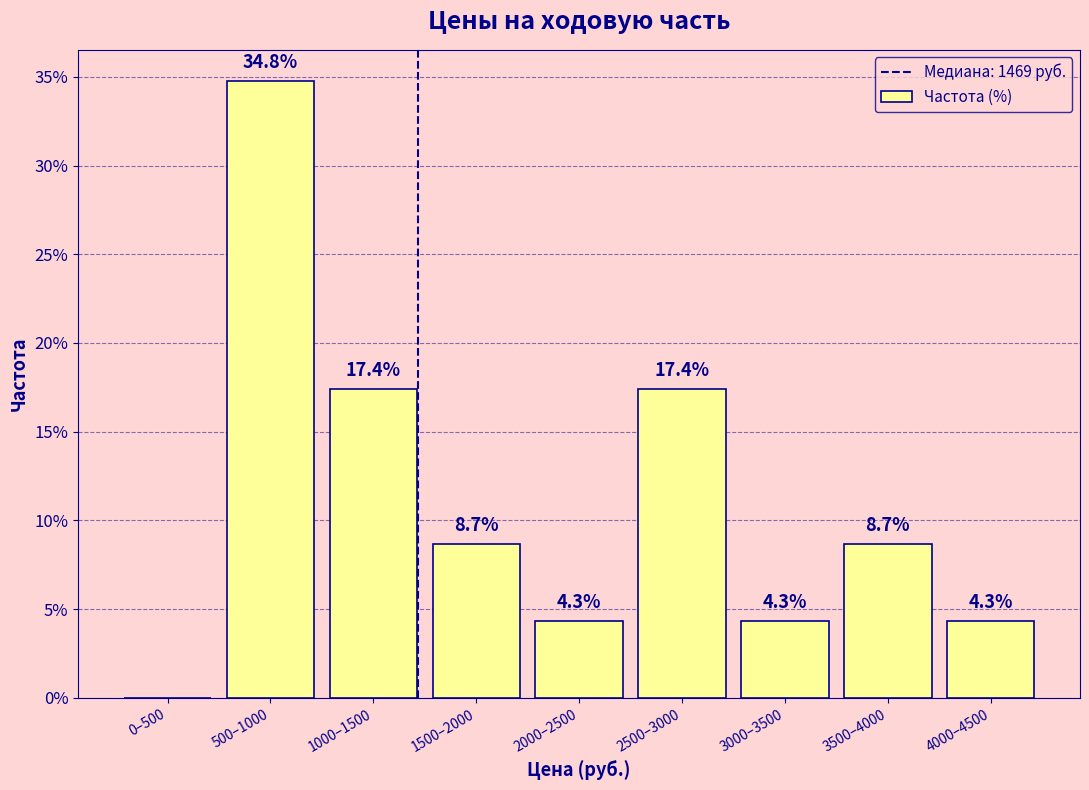

Reading right to left, list all the values displayed in this chart.

4000–4500=4.3	3500–4000=8.7	3000–3500=4.3	2500–3000=17.4	2000–2500=4.3	1500–2000=8.7	1000–1500=17.4	500–1000=34.8	0–500=0.0